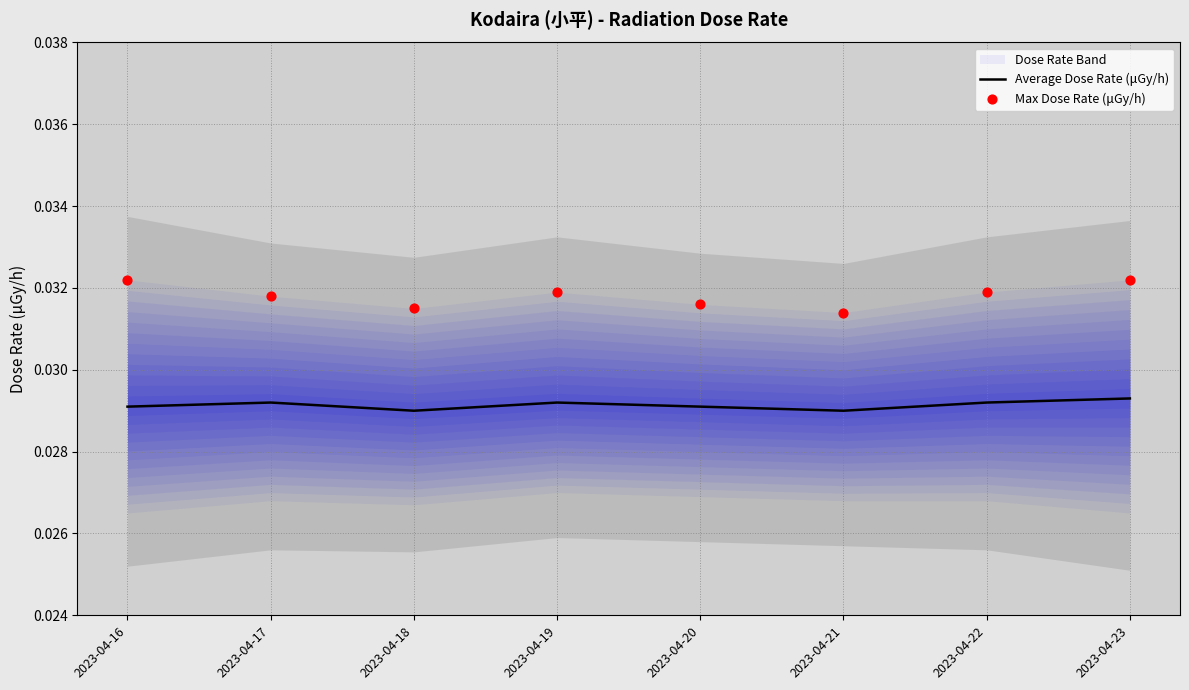

At how many categories does at least one series exceed 0?

8